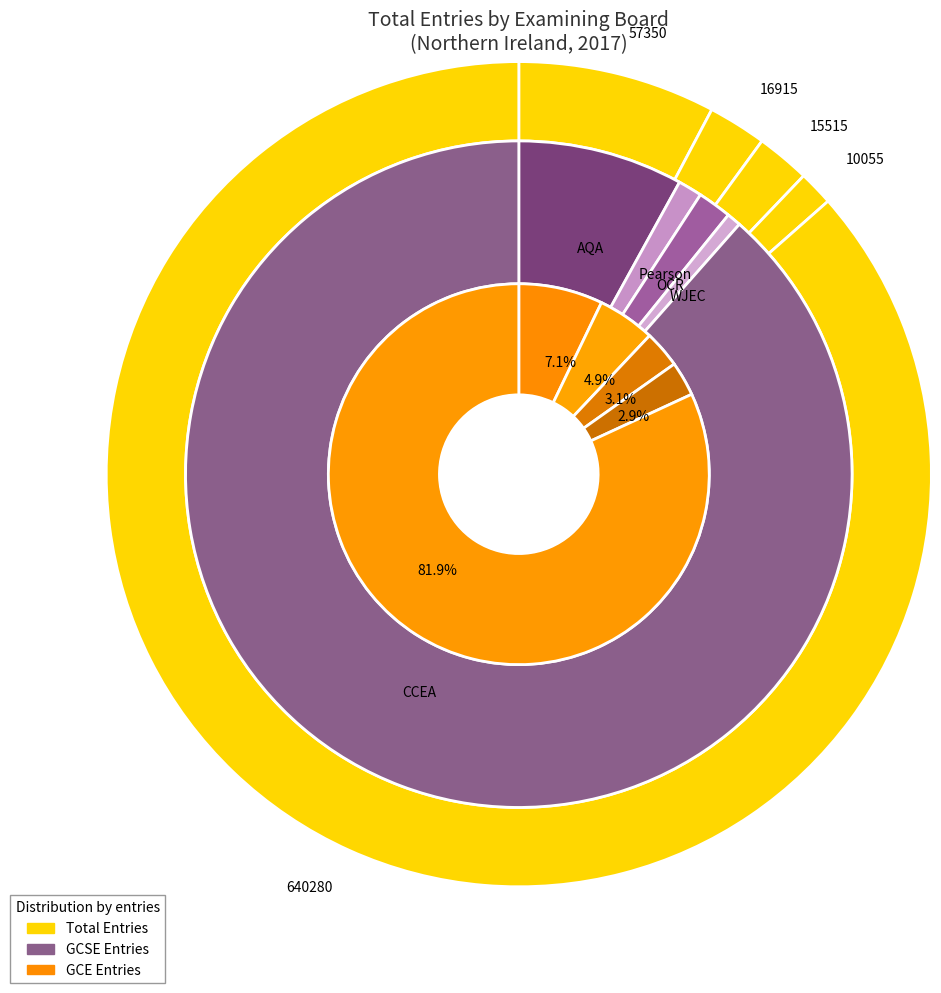

Does any single category account for the majority?

Yes